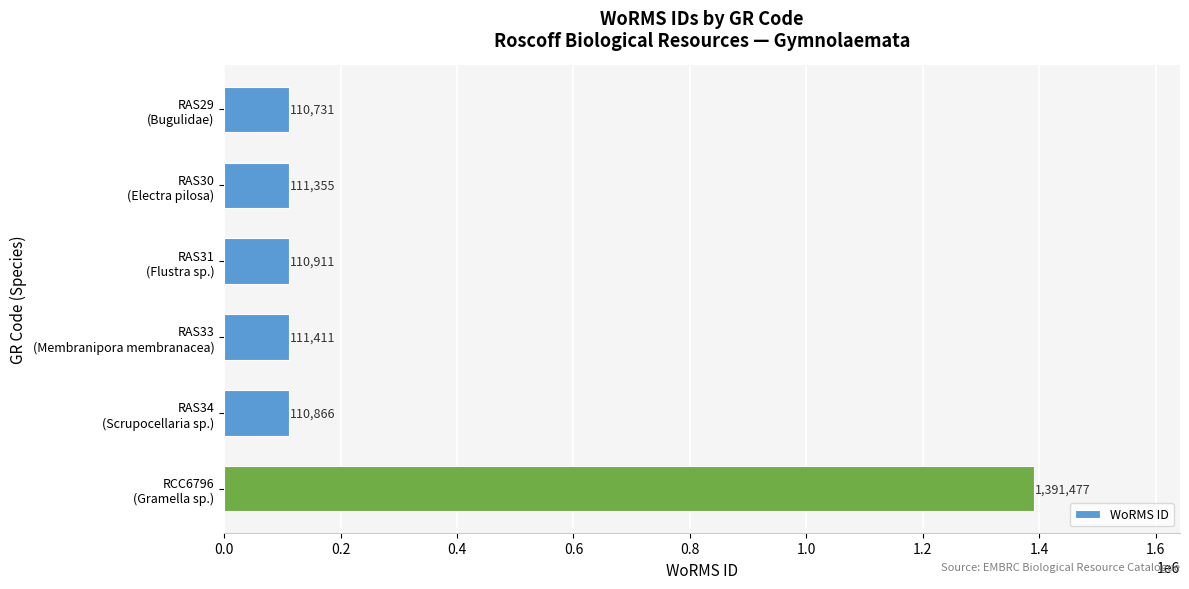

What is the difference between the maximum and minimum values?

1280746